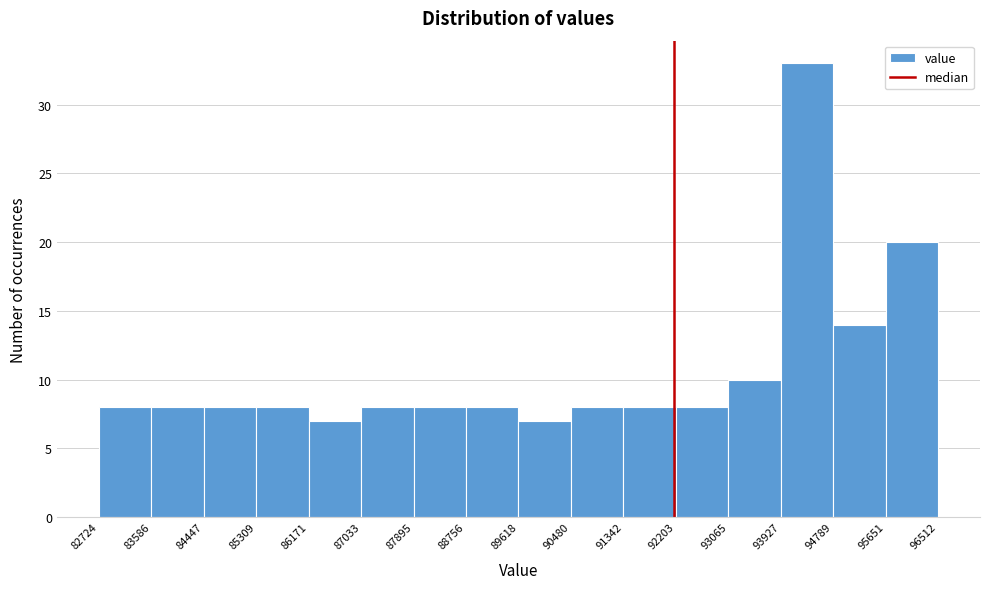

Reading left to right, list every bar in this chart as the range it spans on the x-axis followed by its height. The values are not printed on the chart, so give them approximately, as read against the axis.

82724 to 83586: 8
83586 to 84447: 8
84447 to 85309: 8
85309 to 86171: 8
86171 to 87033: 7
87033 to 87895: 8
87895 to 88756: 8
88756 to 89618: 8
89618 to 90480: 7
90480 to 91342: 8
91342 to 92203: 8
92203 to 93065: 8
93065 to 93927: 10
93927 to 94789: 33
94789 to 95651: 14
95651 to 96512: 20